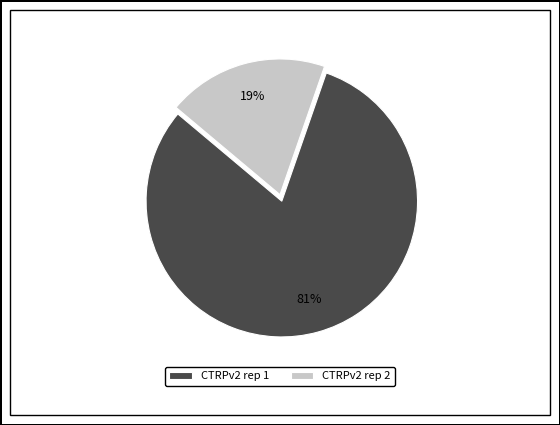

Between CTRPv2 rep 1 and CTRPv2 rep 2, which is larger?

CTRPv2 rep 1